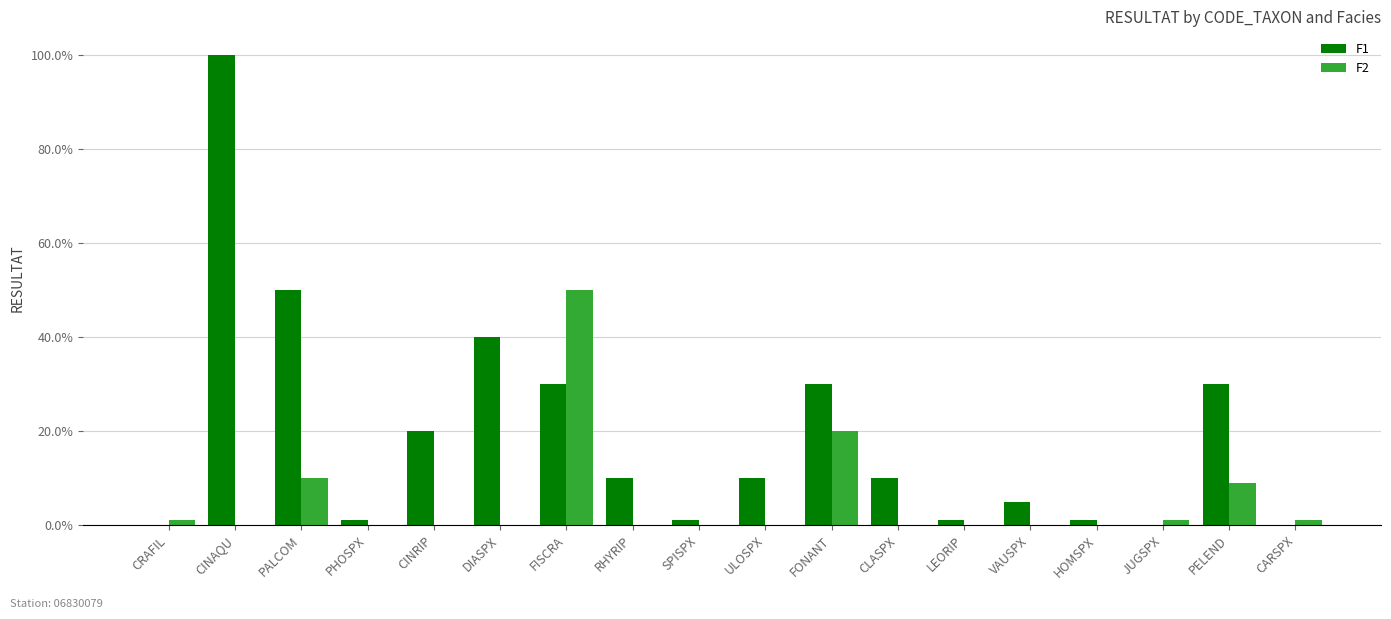

What position from the left is CRAFIL?

1